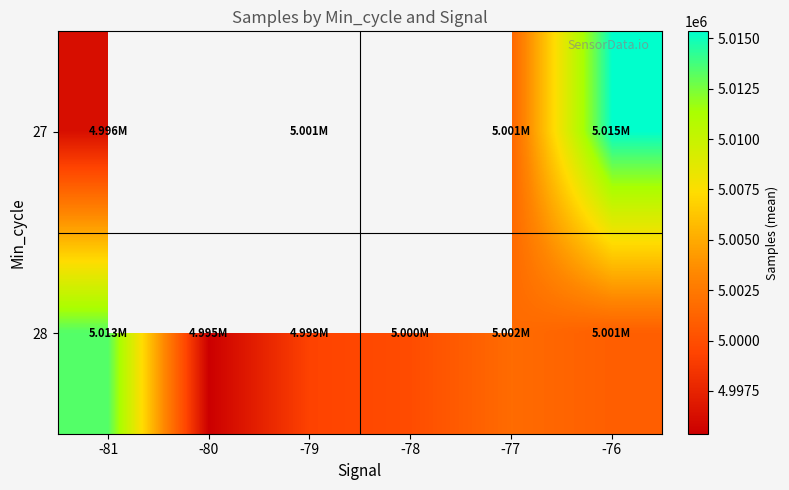

What is the smallest value displayed?

4995372.0